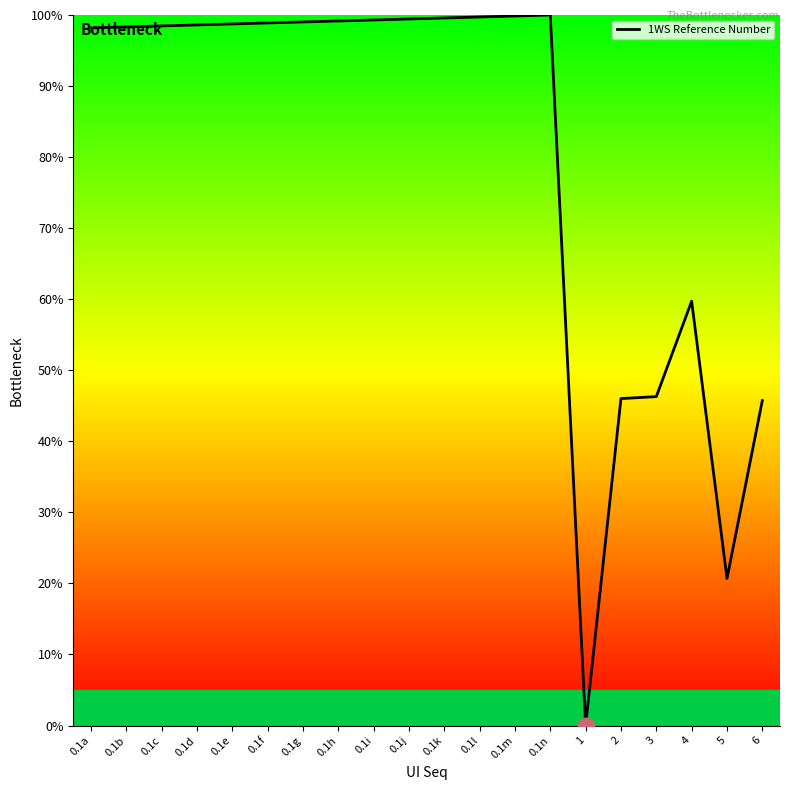

Is it true that the value at 0.1l is 99.7?

True